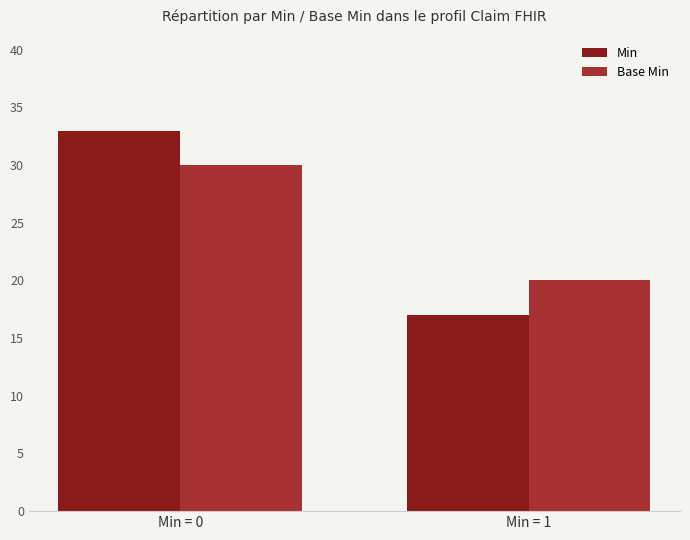

Which category has the highest value across all series?

Min = 0